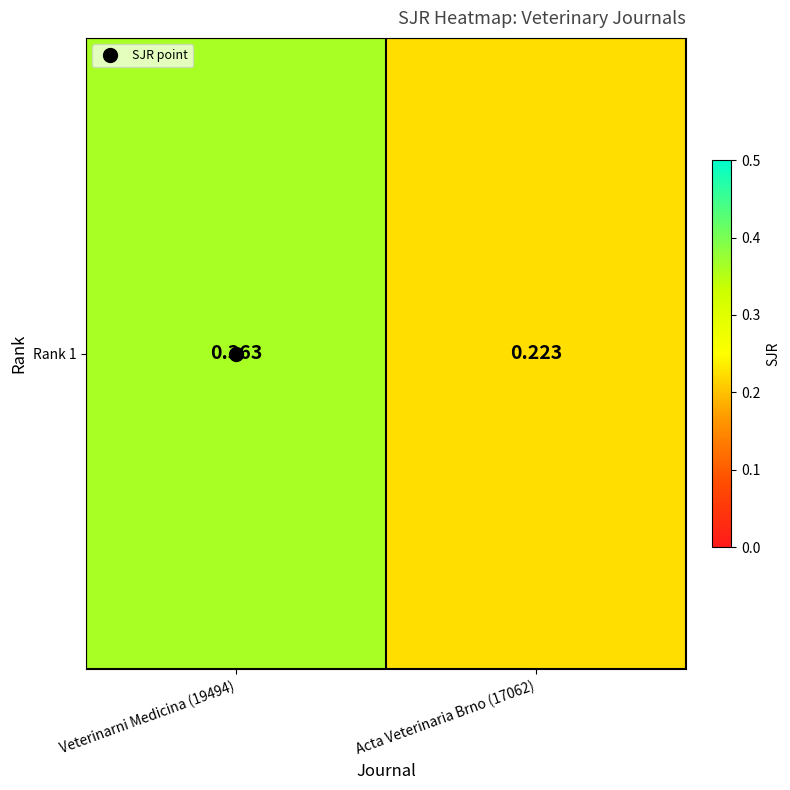

Reading right to left, transcribe all the data shown in this chart.

0.2	0.4